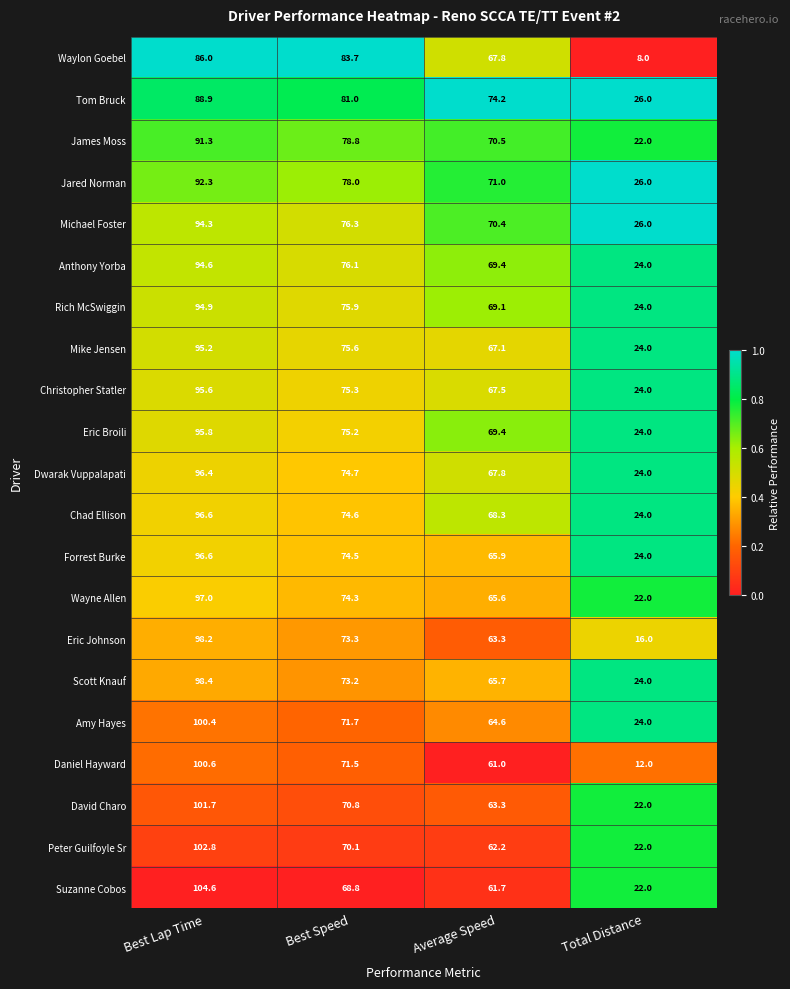

How many categories are shown in the chart?

4